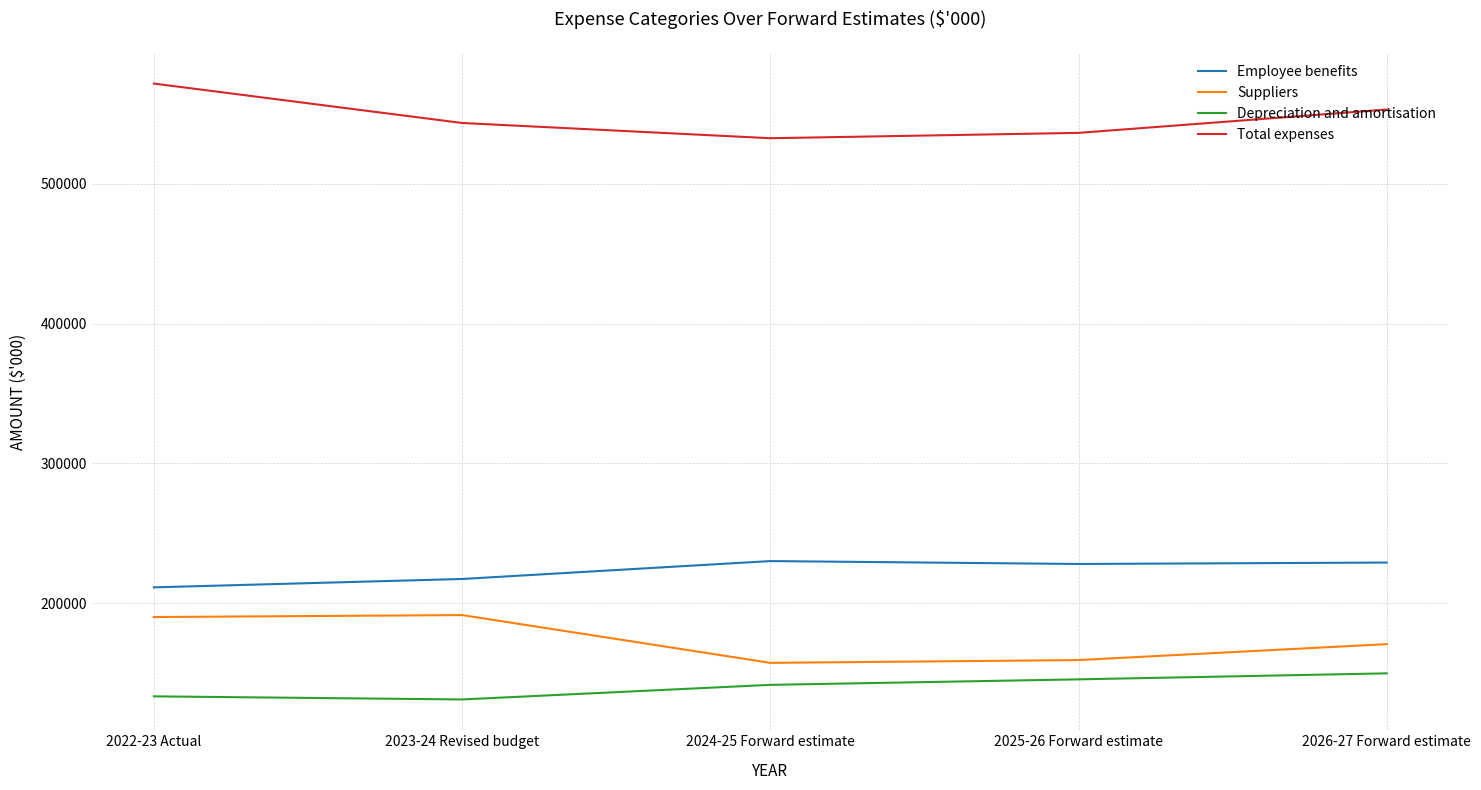

Which series has the largest total across all categories?

Total expenses